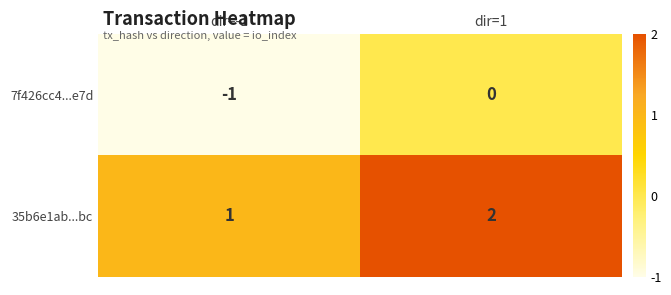

The value of 7f426cc4...e7d at dir=-1 is -2. True or false?

False